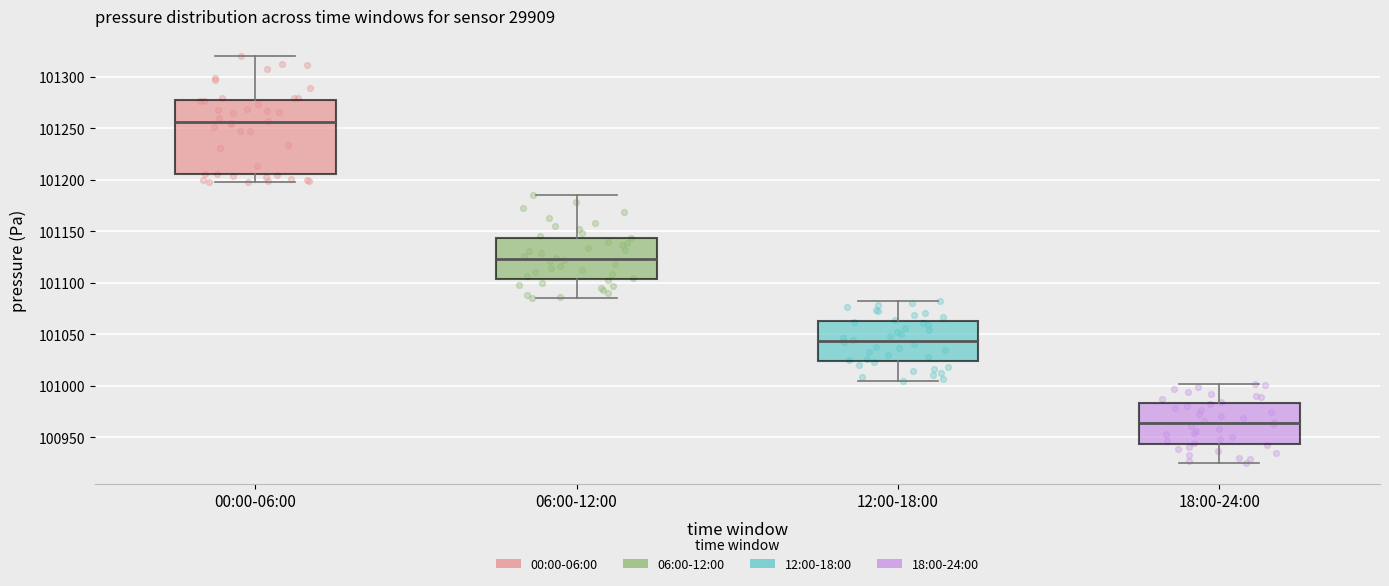

Reading left to right, transcribe this box plot: for each box, give where its median line is, the range the box spans, and where its two whiskers end, as read against the y-axis. The values are not printed on the chart, so give them approximately, as read against the axis.

00:00-06:00: median 101255, box 101205 to 101275, whiskers 101200 to 101320
06:00-12:00: median 101125, box 101105 to 101145, whiskers 101085 to 101185
12:00-18:00: median 101045, box 101025 to 101065, whiskers 101005 to 101085
18:00-24:00: median 100965, box 100945 to 100985, whiskers 100925 to 101000